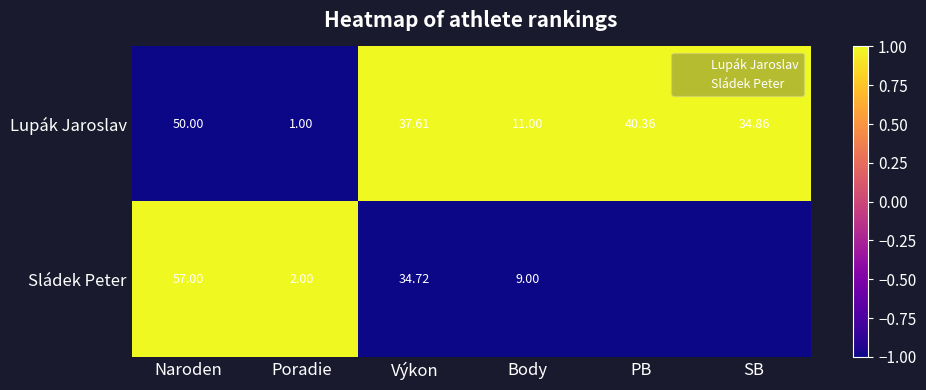

Between Poradie and Body, which series saw the biggest shift?

Lupák Jaroslav